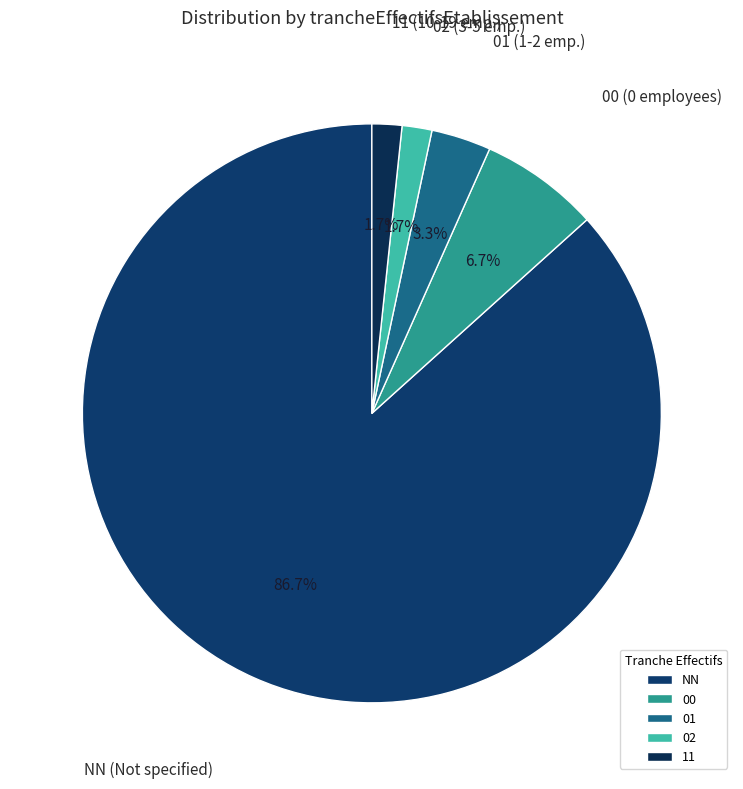

Which slice is the largest?

NN